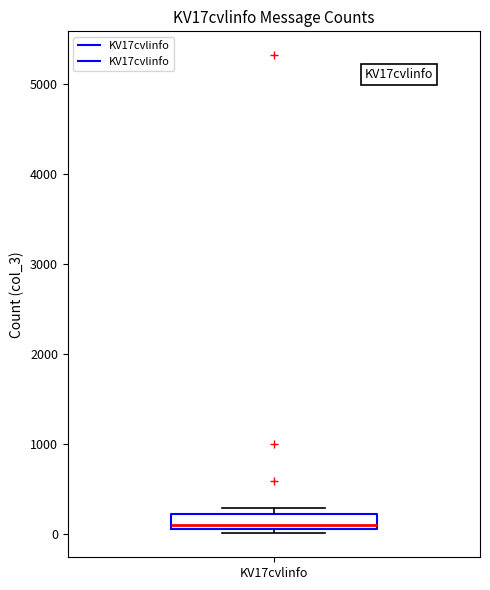

Read this box plot against the y-axis: the position of the median line, the range covered by the box, and the ends of both whiskers. The values are not printed on the chart, so give them approximately, as read against the axis.

median 100 (just above the box's lower edge), box 100 to 200, whiskers 0 to 300